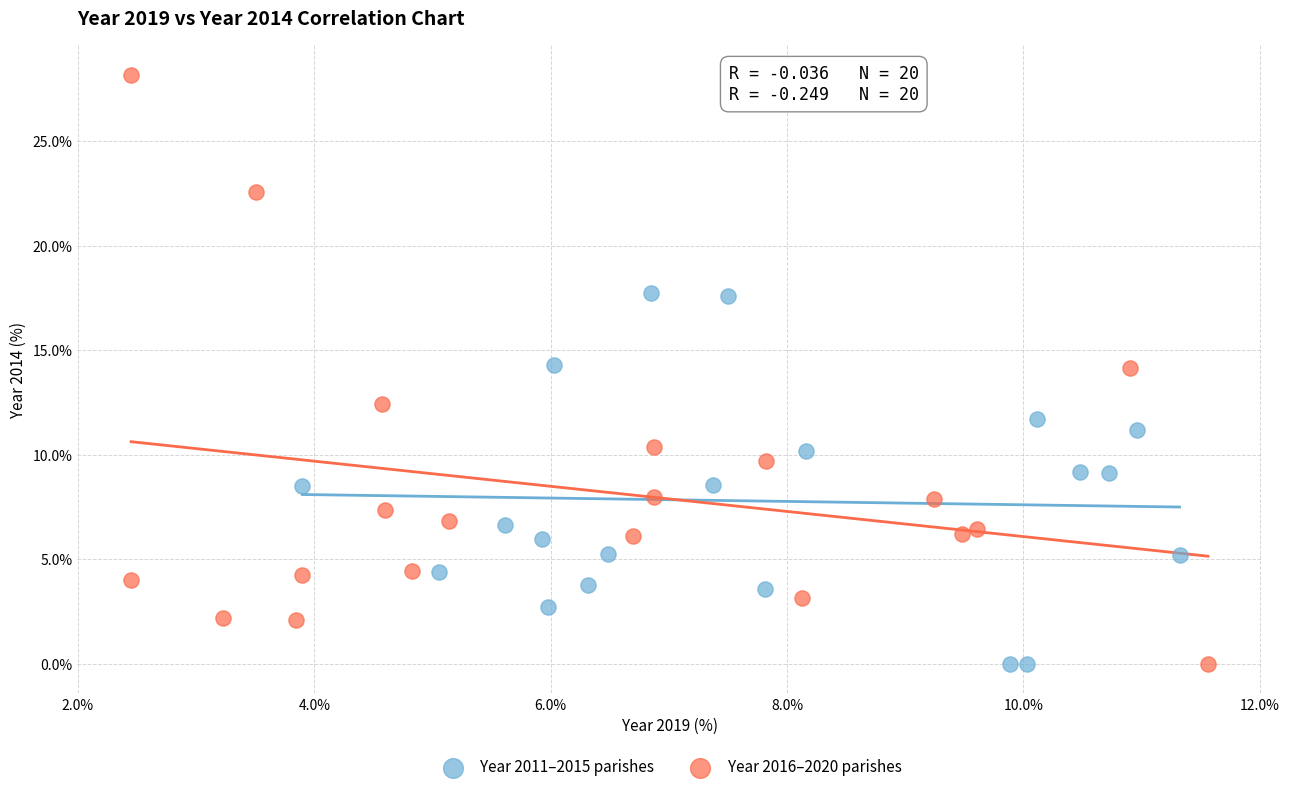

What are all the series names shown in the legend?

Year 2011–2015 parishes, Year 2016–2020 parishes